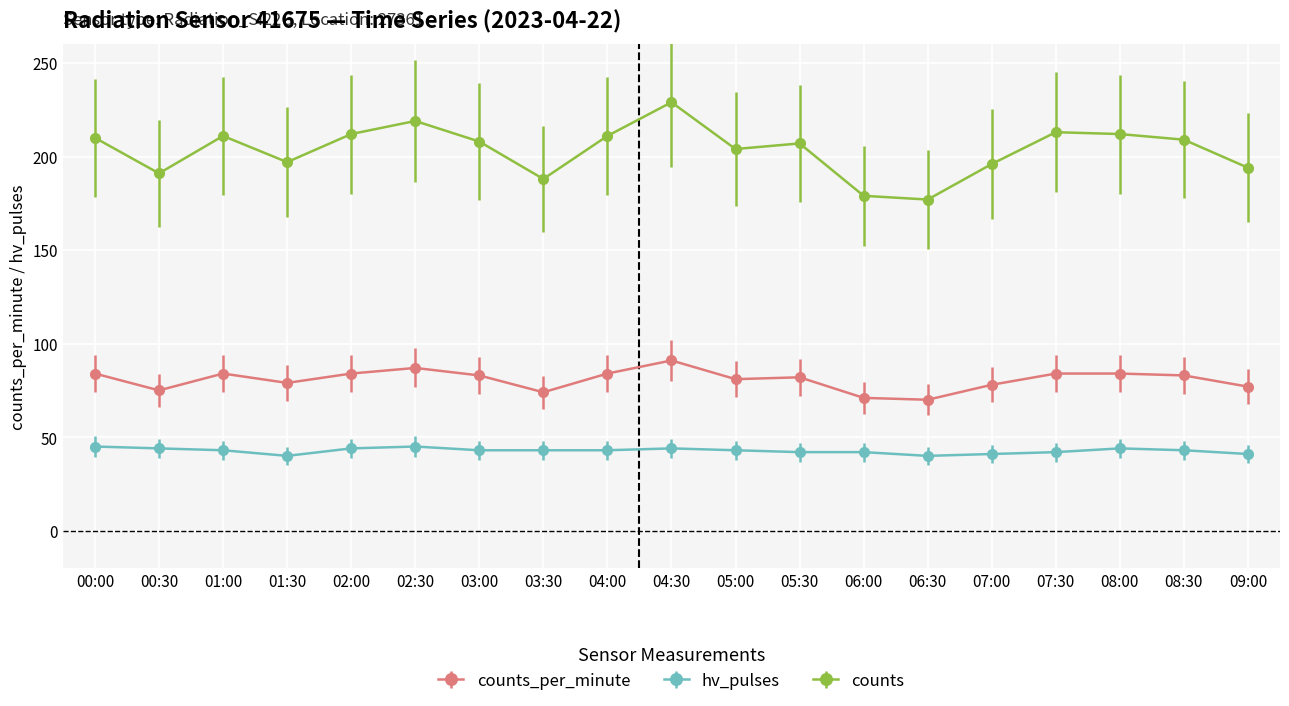

What is the difference between the maximum and minimum values in the counts_per_minute series?

21